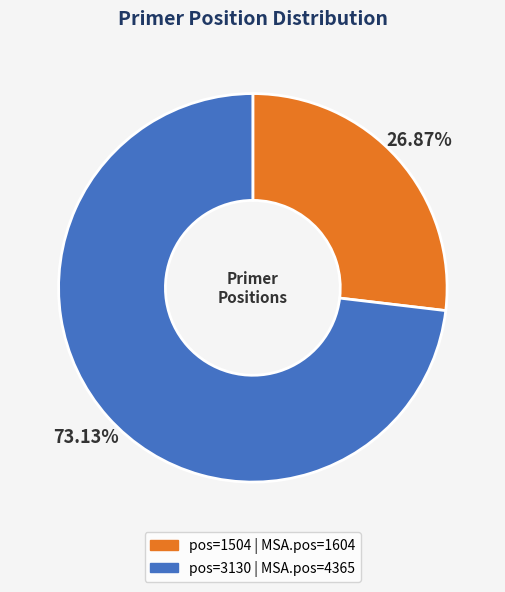

Is there any slice that represents more than half of the pie?

Yes